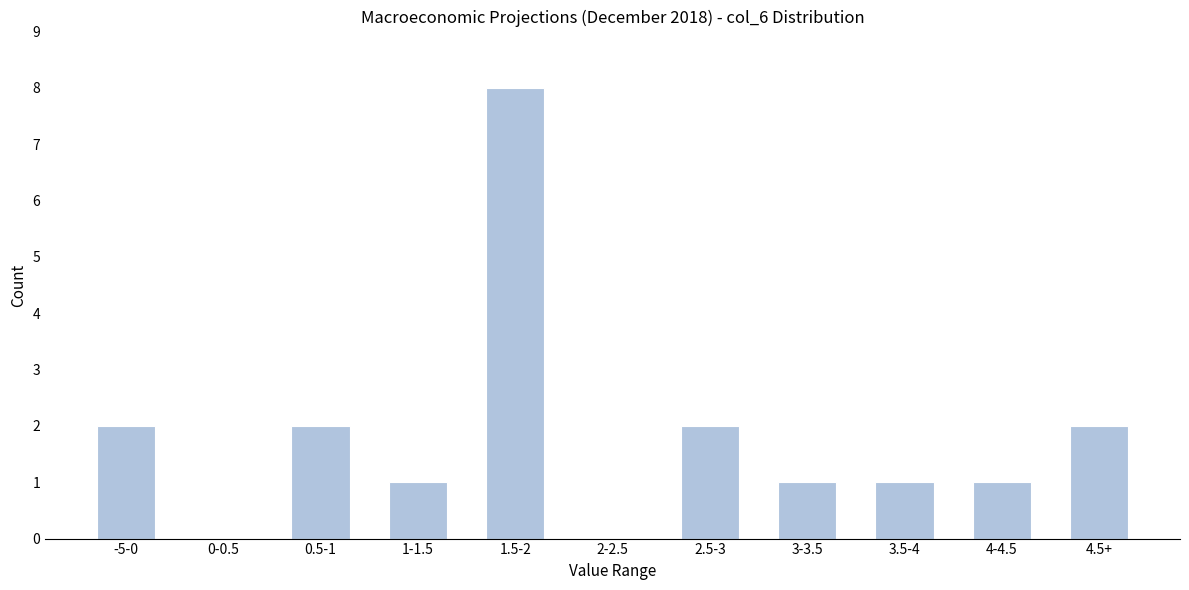

Reading left to right, extract all data points from this chart.

-5-0=2	0-0.5=0	0.5-1=2	1-1.5=1	1.5-2=8	2-2.5=0	2.5-3=2	3-3.5=1	3.5-4=1	4-4.5=1	4.5+=2